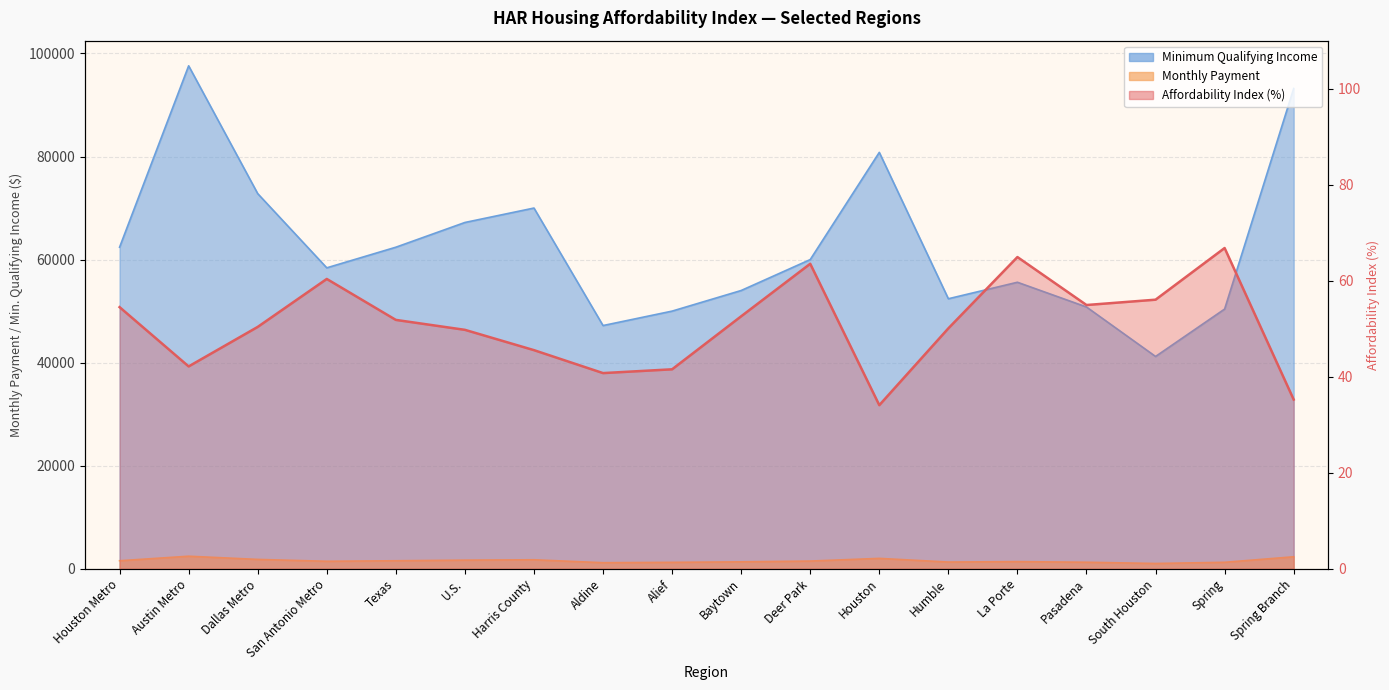

Reading left to right, list all the values displayed in this chart.

Affordability Index (%): 54.5	42.1	50.4	60.4	51.8	49.8	45.5	40.8	41.5	52.6	63.5	34.1	50.1	64.9	54.9	56.0	66.8	35.2
Monthly Payment: 62400.0	97600.0	72800.0	58400.0	62400.0	67200.0	70000.0	47200.0	50000.0	54000.0	60000.0	80800.0	52400.0	55600.0	50800.0	41200.0	50400.0	93200.0
Minimum Qualifying Income: 1560.0	2440.0	1820.0	1460.0	1560.0	1680.0	1750.0	1180.0	1250.0	1350.0	1500.0	2020.0	1310.0	1390.0	1270.0	1030.0	1260.0	2330.0